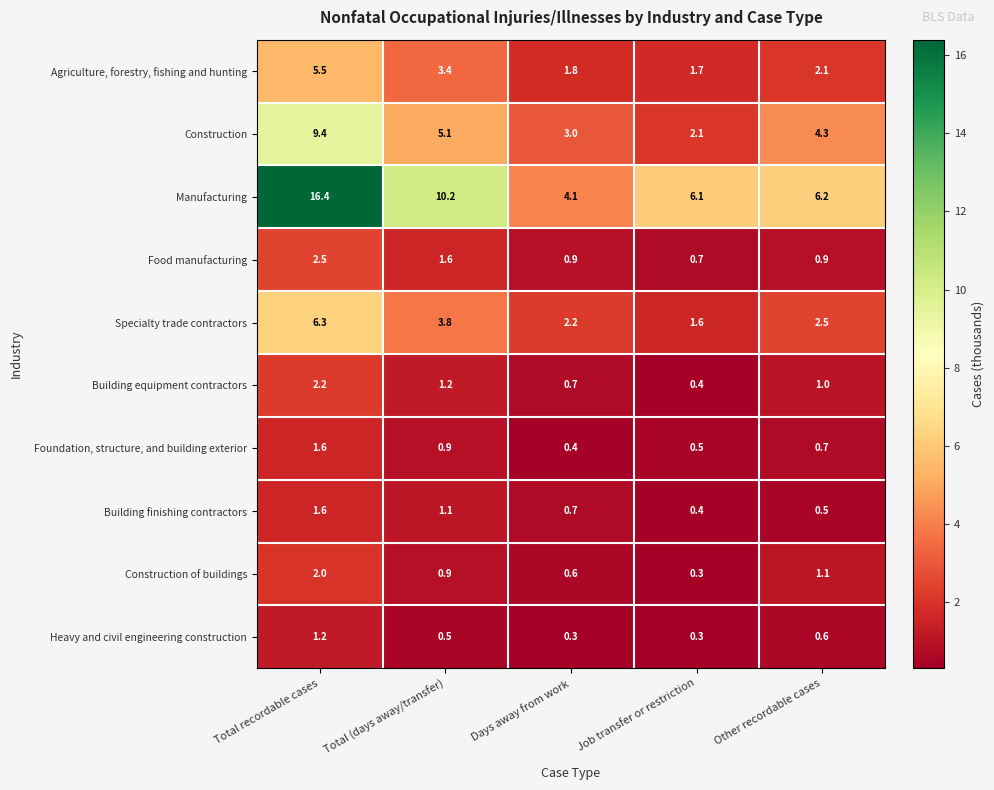

Count the number of categories in the chart.

5